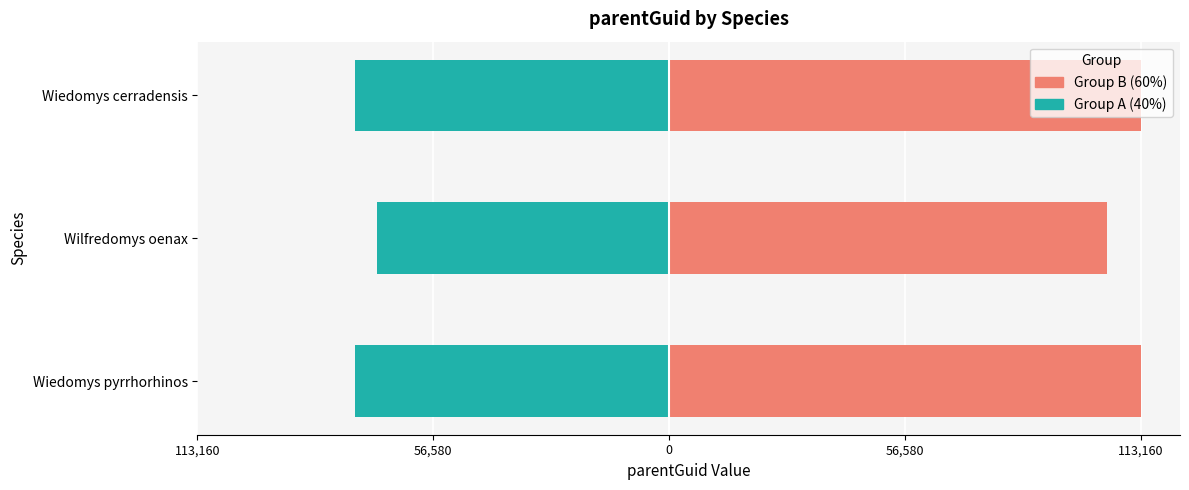

Reading left to right, list all the values displayed in this chart.

Group A (40%): -75440.4	-70001.2	-75440.4
Group B (60%): 113160.6	105001.8	113160.6